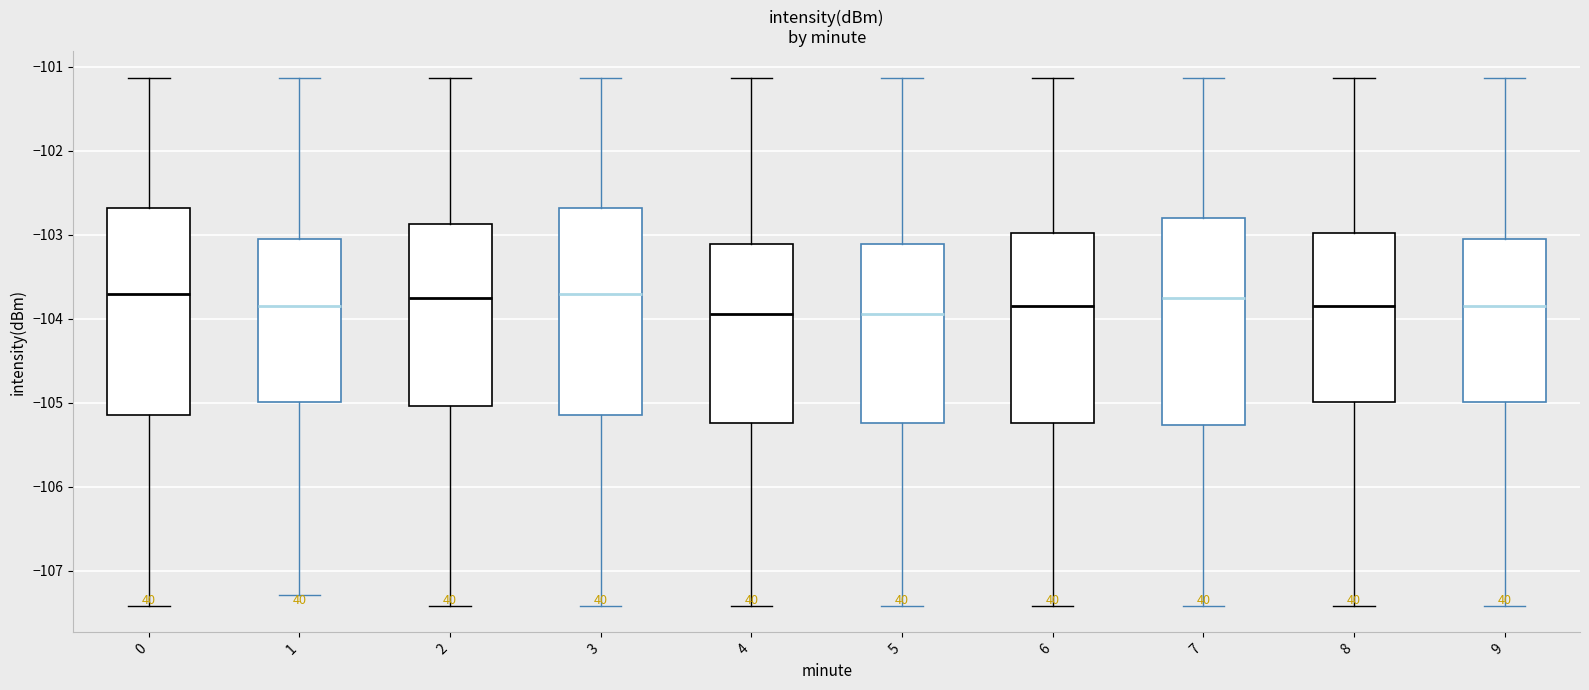

Reading left to right, read every box against the y-axis: the position of its median line, the range the box covers, and the ends of its whiskers. The values are not printed on the chart, so give them approximately, as read against the axis.

0: median -103.7, box -105.1 to -102.7, whiskers -107.4 to -101.1
1: median -103.8, box -105.0 to -103.0, whiskers -107.3 to -101.1
2: median -103.8, box -105.0 to -102.9, whiskers -107.4 to -101.1
3: median -103.7, box -105.1 to -102.7, whiskers -107.4 to -101.1
4: median -103.9, box -105.2 to -103.1, whiskers -107.4 to -101.1
5: median -103.9, box -105.2 to -103.1, whiskers -107.4 to -101.1
6: median -103.8, box -105.2 to -103.0, whiskers -107.4 to -101.1
7: median -103.8, box -105.3 to -102.8, whiskers -107.4 to -101.1
8: median -103.8, box -105.0 to -103.0, whiskers -107.4 to -101.1
9: median -103.8, box -105.0 to -103.0, whiskers -107.4 to -101.1